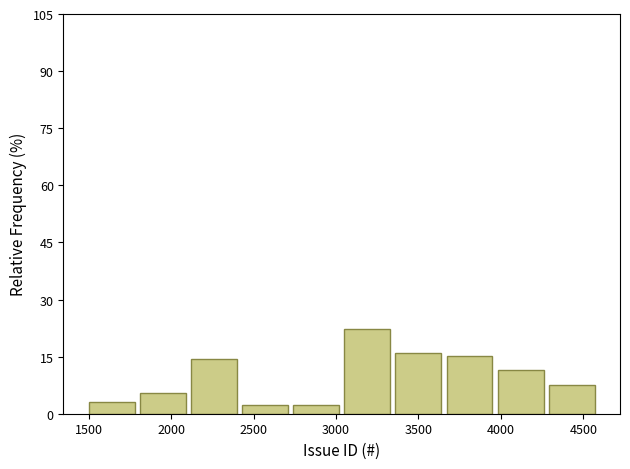

What is the height of the bar covering 3360 to 3670 on the x-axis? Neither the bar edges nor the heights are printed on the chart, so give them approximately, as read against the axes.

16